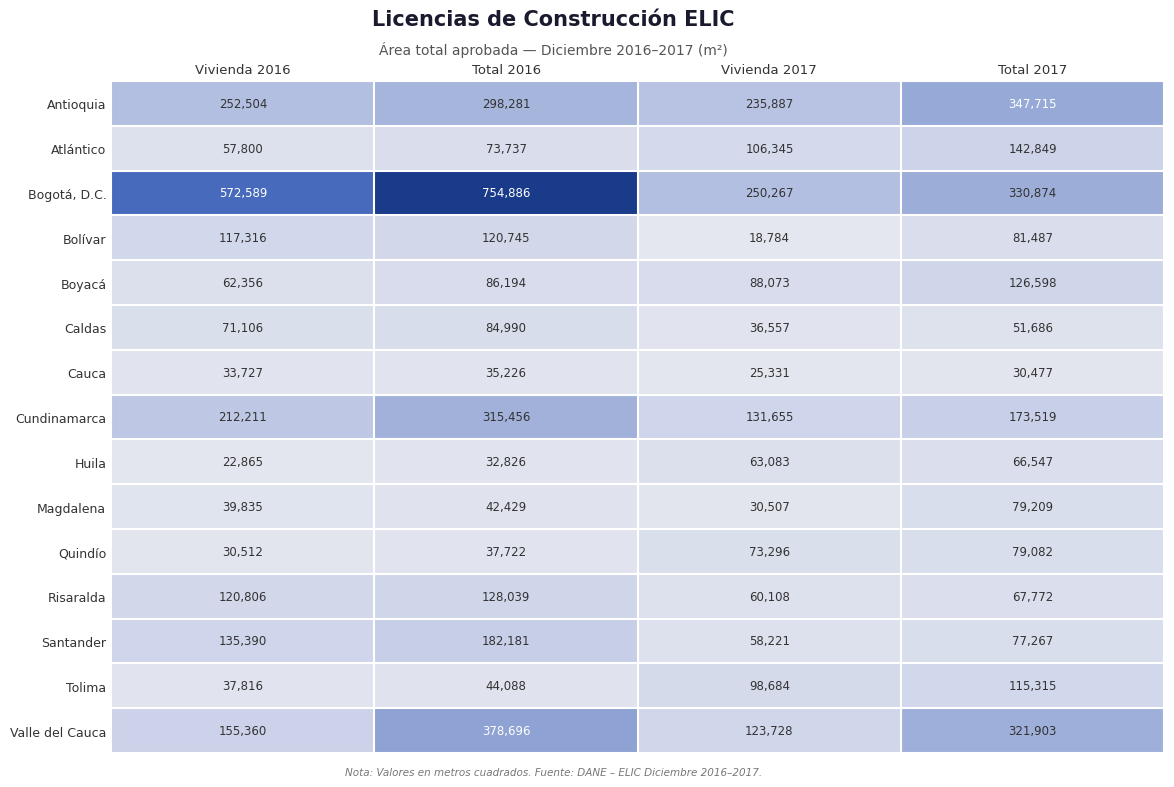

What is the difference between the highest and lowest values at Vivienda 2017?

231483